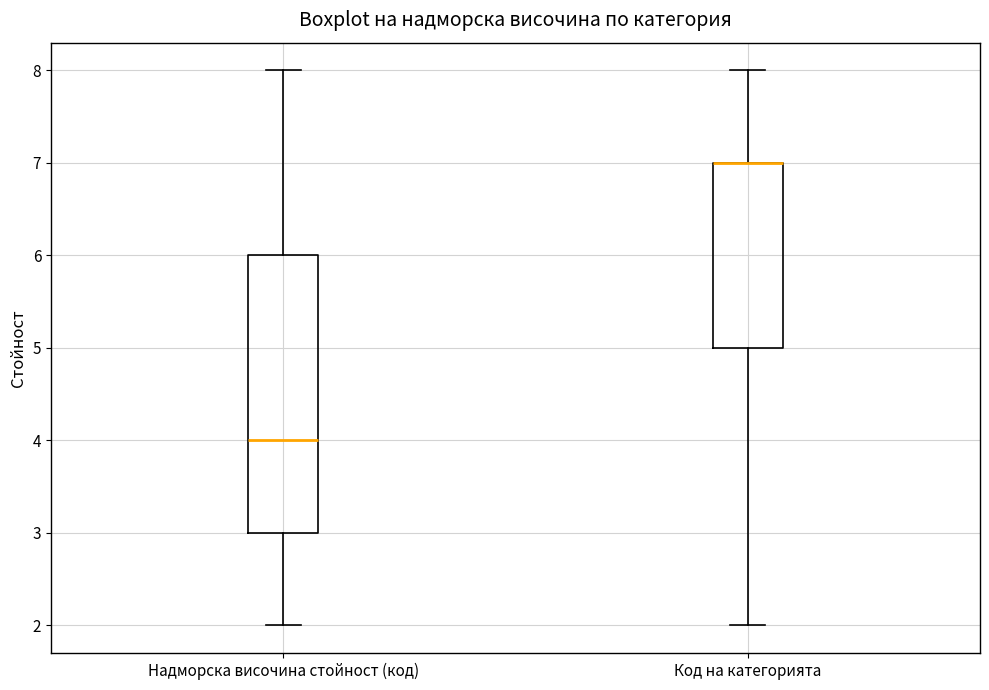

Reading left to right, read every box against the y-axis: the position of its median line, the range the box covers, and the ends of its whiskers. The values are not printed on the chart, so give them approximately, as read against the axis.

Надморска височина стойност (код): median 4, box 3 to 6, whiskers 2 to 8
Код на категорията: median 7 (drawn on the box's upper edge), box 5 to 7, whiskers 2 to 8